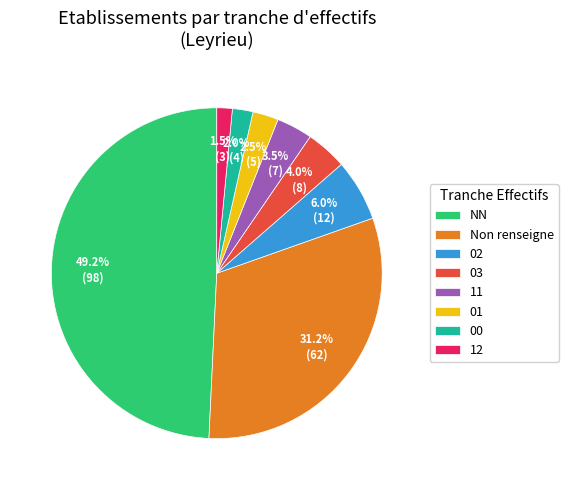

What is the smallest slice in the pie chart?

12